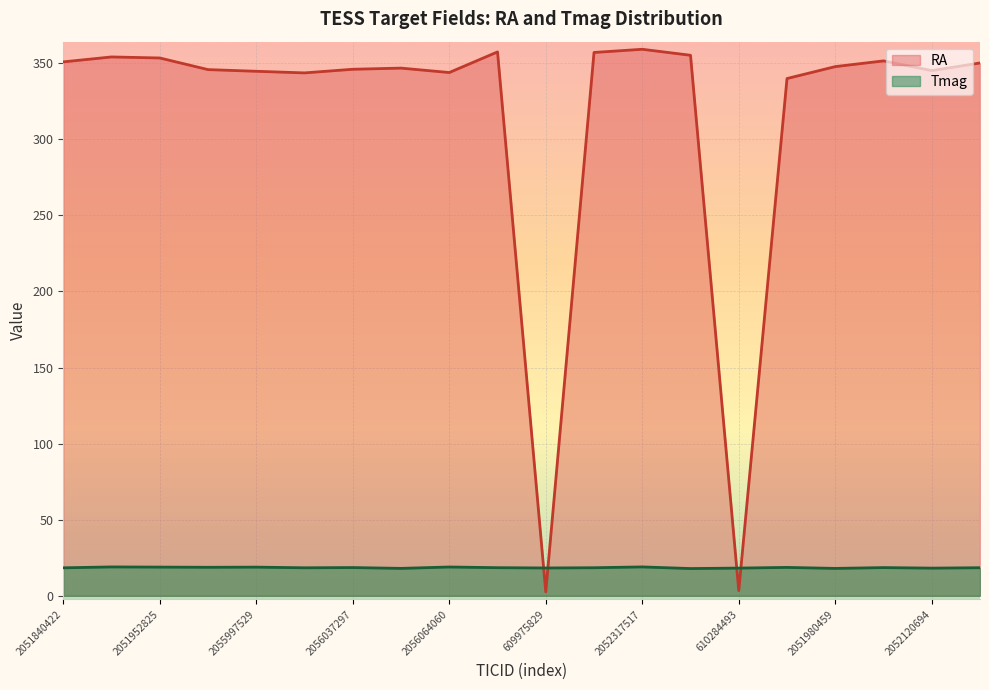

What is the label of the 20th point from the right?

2051840422